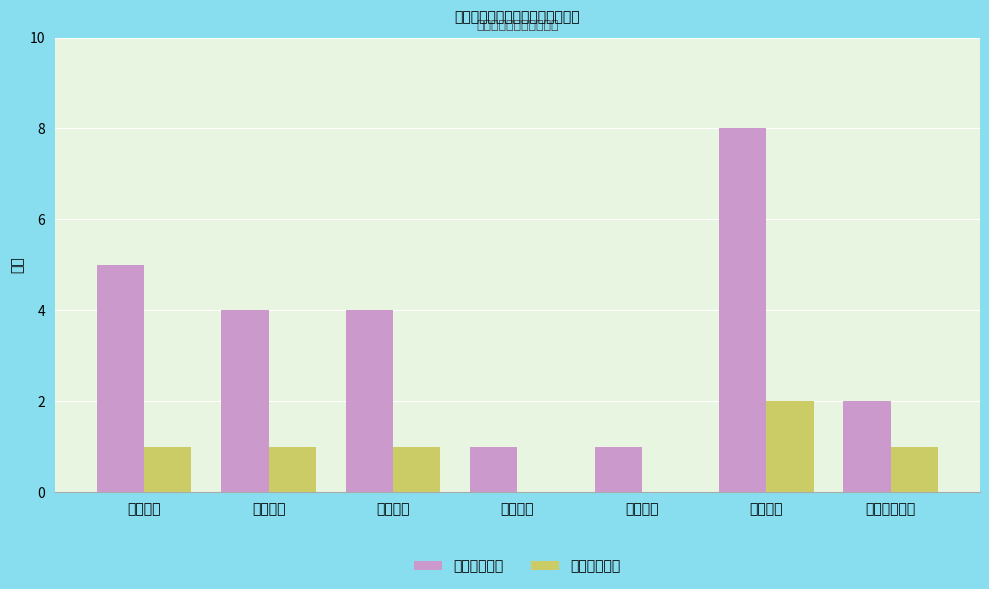

The 主要责任主体 series shows 3 at 行政监督检查. True or false?

False